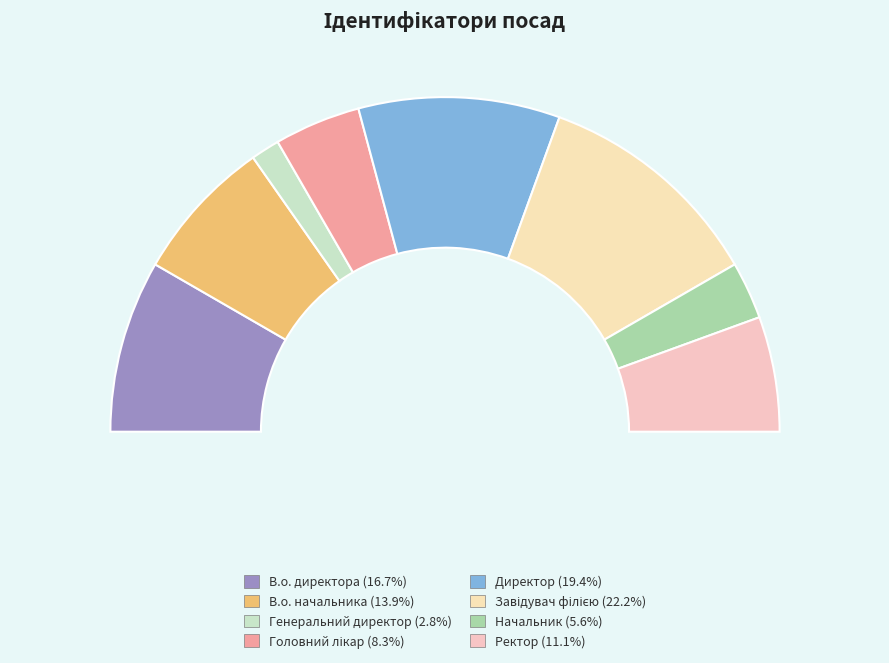

How many segments does this pie chart have?

8